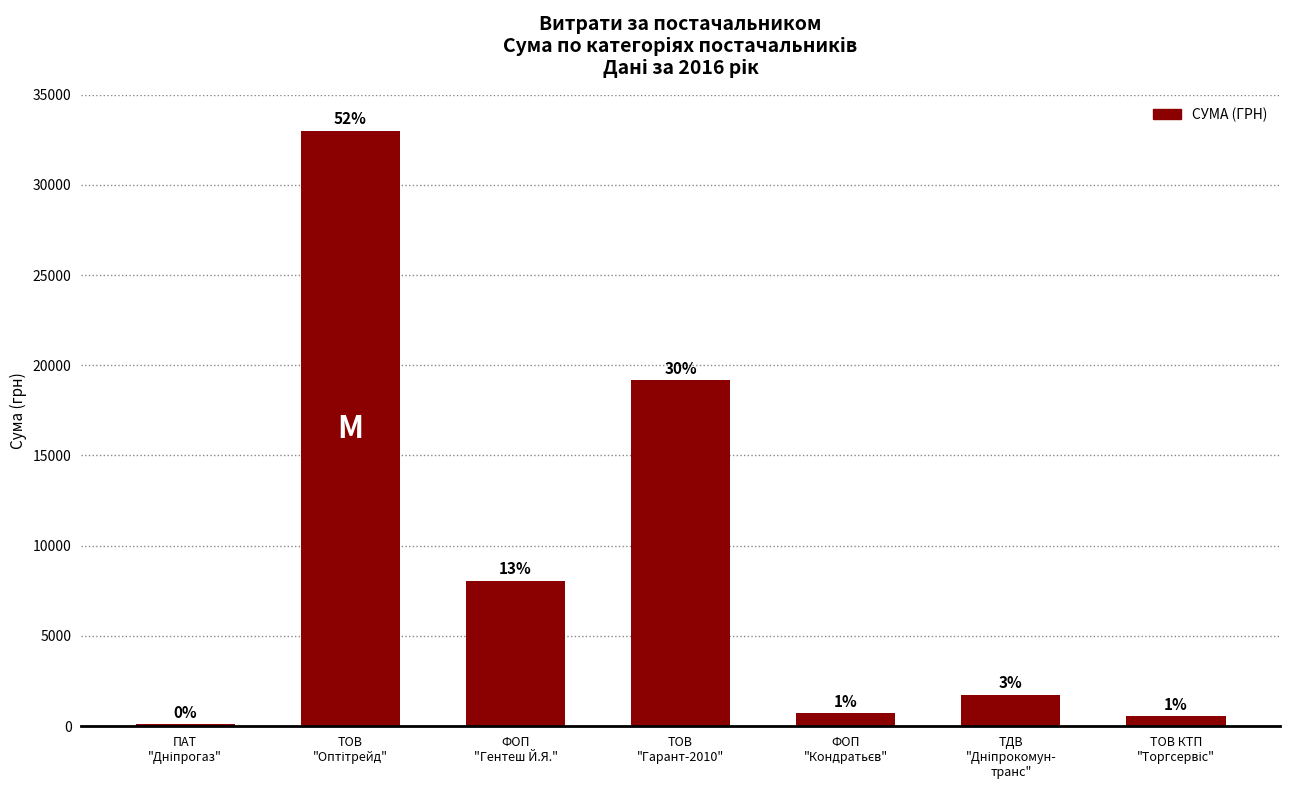

At which category does the chart reach its peak across all series?

ТОВ
"Оптітрейд"